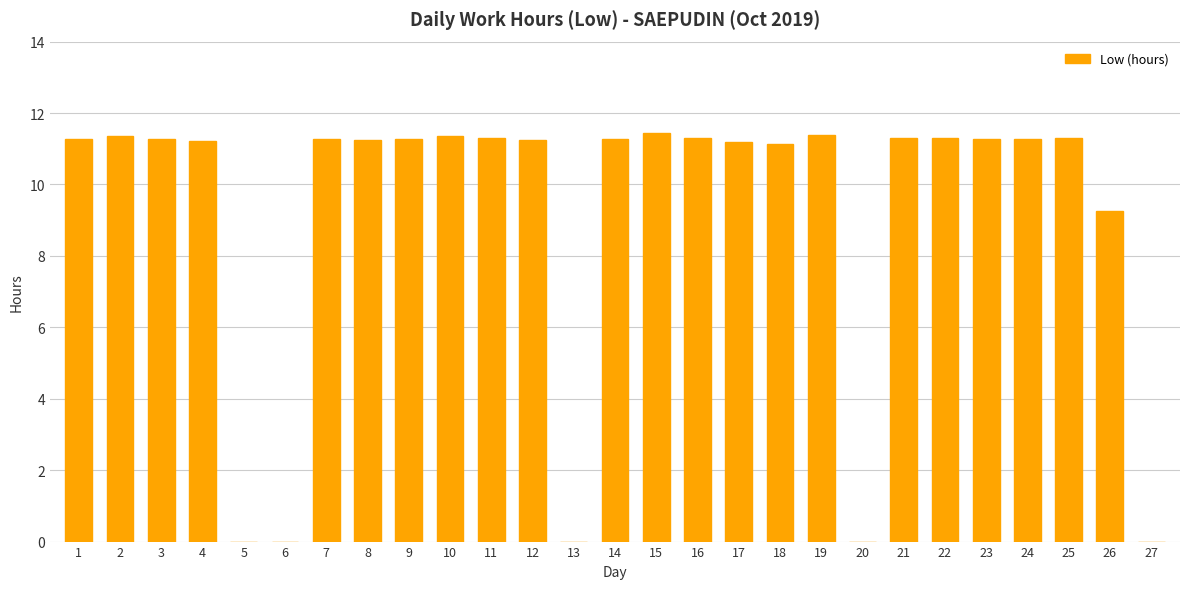

True or false: the data shows 11.3 at 9.

True